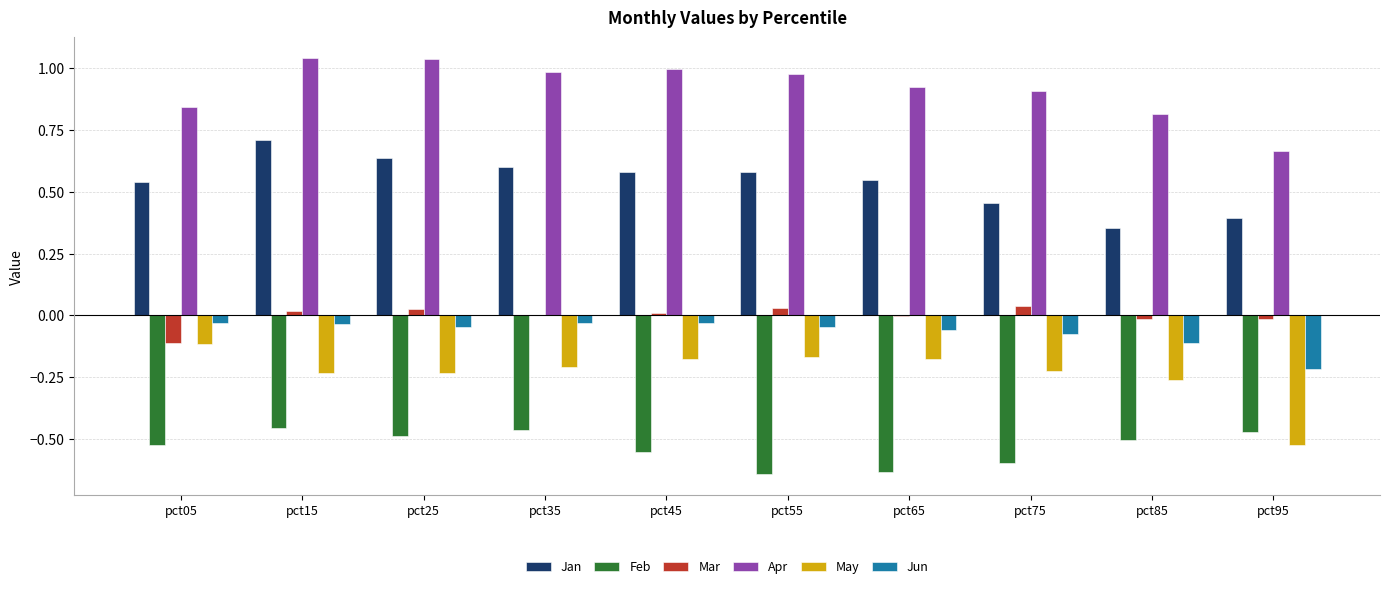

Which series has the largest total across all categories?

Apr